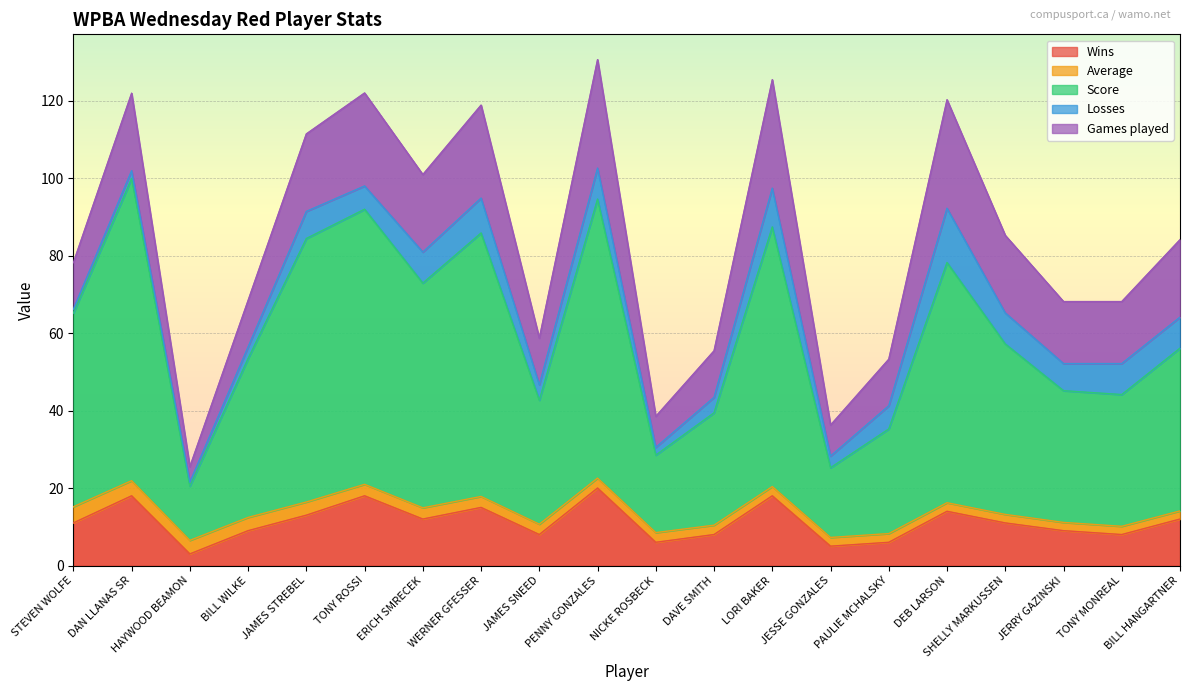

Where is the first local minimum for Score?

HAYWOOD BEAMON